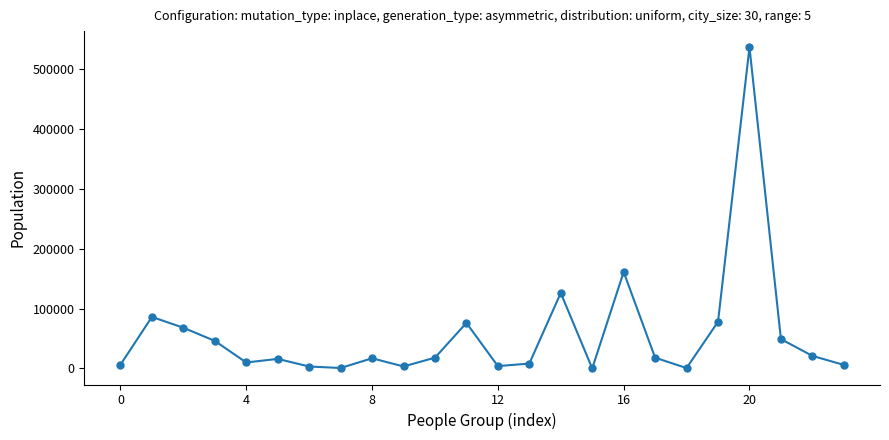

True or false: there are more than 2 points higher than both neighbors.

True